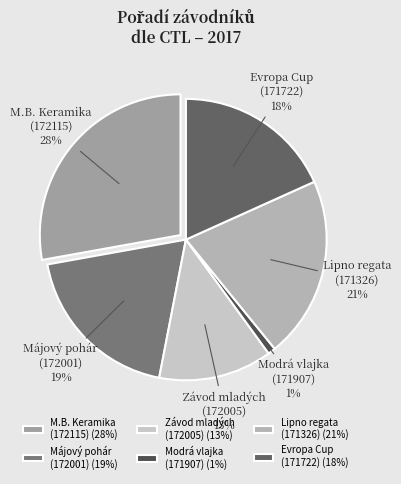

The Evropa Cup (171722) slice represents 31% of the pie. True or false?

False